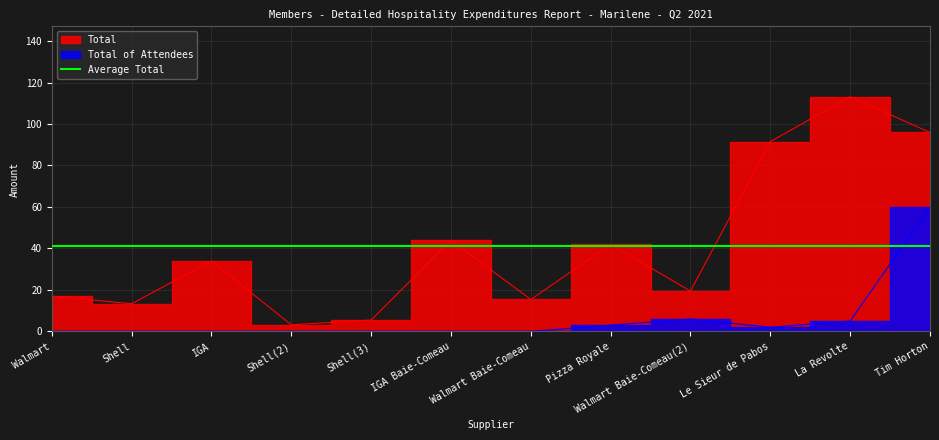

What is the difference between the maximum and minimum values in the Total series?

110.0